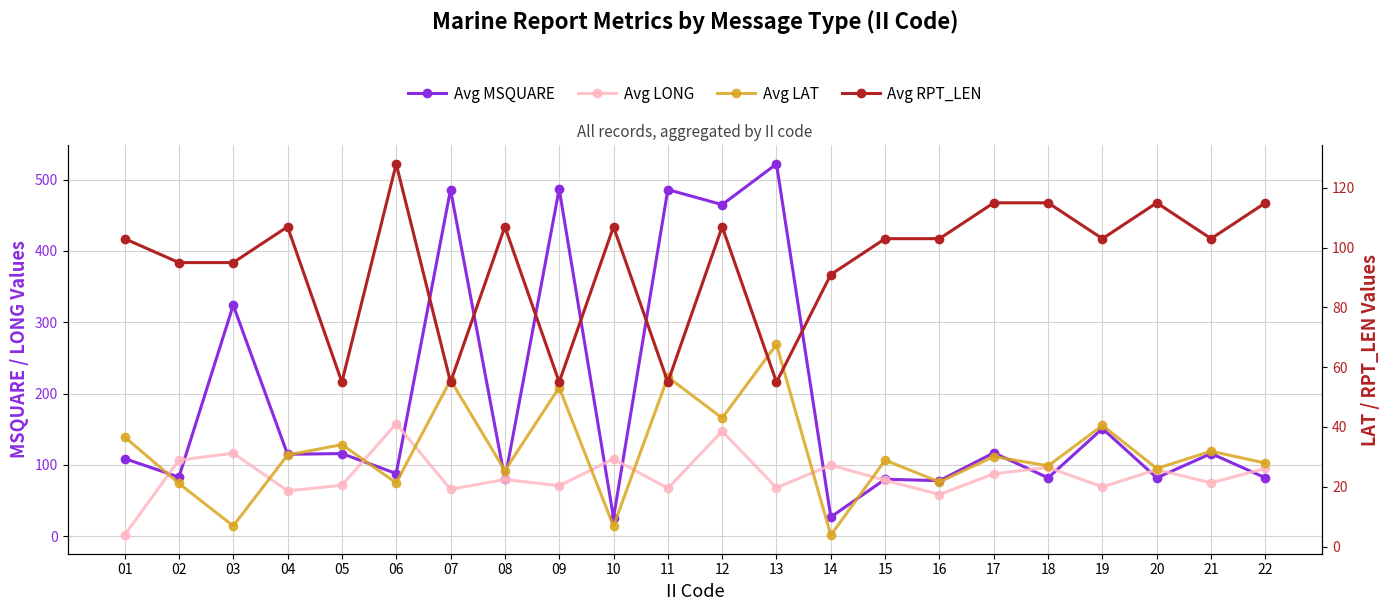

Reading left to right, list all the values displayed in this chart.

Avg MSQUARE: 109.0	83.0	324.0	115.0	116.0	88.0	486.0	80.0	487.0	26.0	486.0	465.0	522.0	27.0	80.0	78.0	117.0	82.0	151.0	82.0	116.0	82.0
Avg LONG: 1.6	106.8	116.5	63.8	71.5	157.9	65.8	79.7	70.9	108.5	67.3	147.3	68.1	99.8	78.5	58.6	87.6	96.7	69.2	93.6	74.9	95.3
Avg LAT: 36.7	21.1	6.9	30.6	34.1	21.3	55.7	25.4	53.2	6.8	56.7	43.0	67.6	3.8	28.9	21.6	30.1	27.0	40.5	26.1	31.9	27.9
Avg RPT_LEN: 103.0	95.0	95.0	107.0	55.0	128.0	55.0	107.0	55.0	107.0	55.0	107.0	55.0	91.0	103.0	103.0	115.0	115.0	103.0	115.0	103.0	115.0